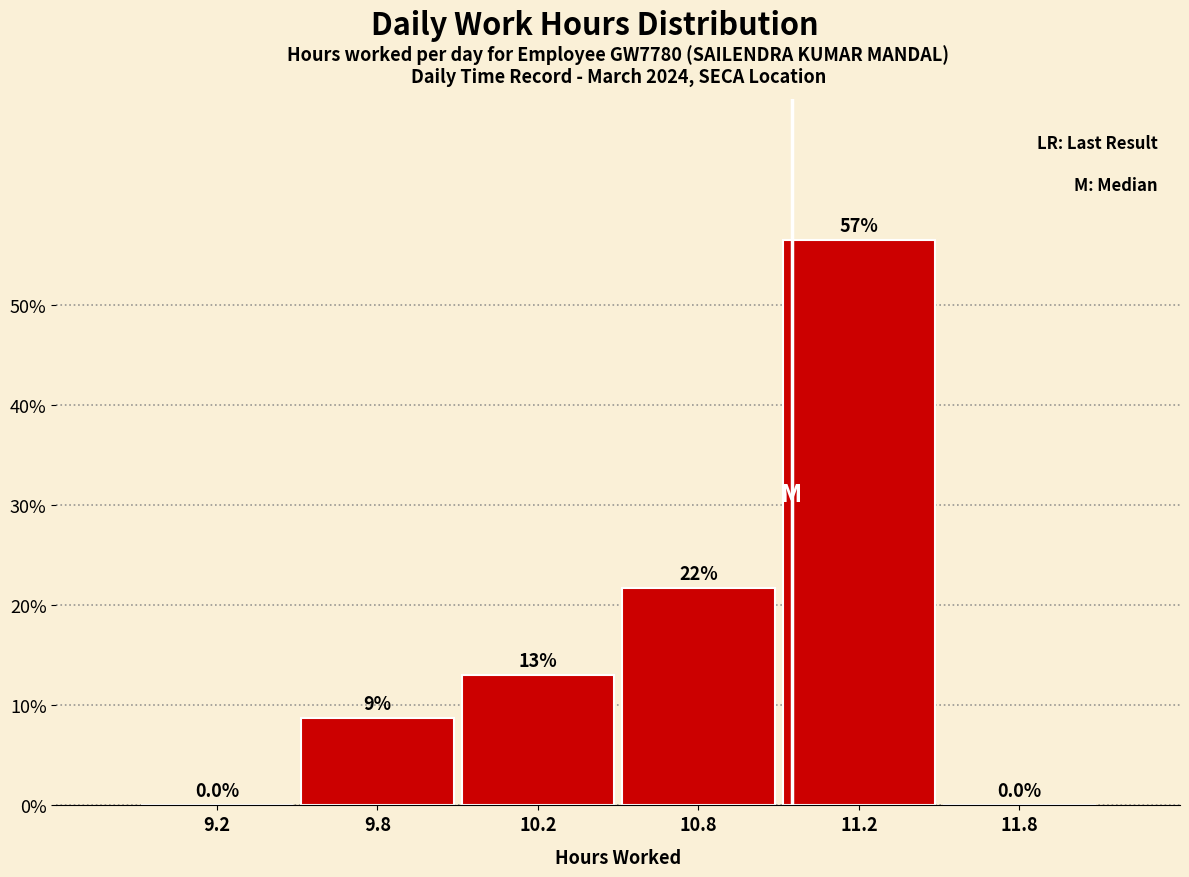

Reading right to left, transcribe all the data shown in this chart.

11.8=0.0	11.2=56.5	10.8=21.7	10.2=13.0	9.8=8.7	9.2=0.0